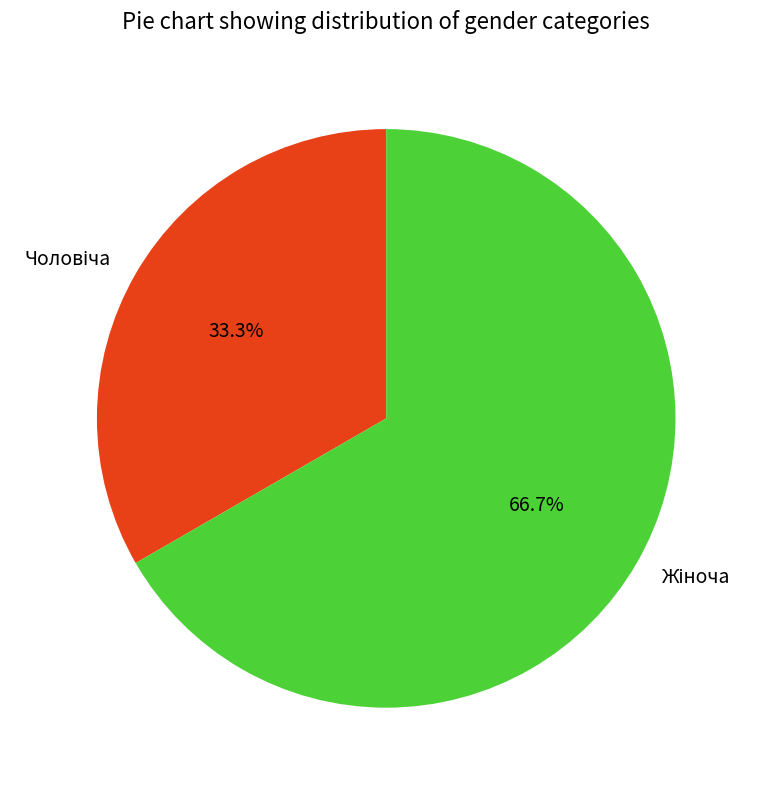

Does any single category account for the majority?

Yes